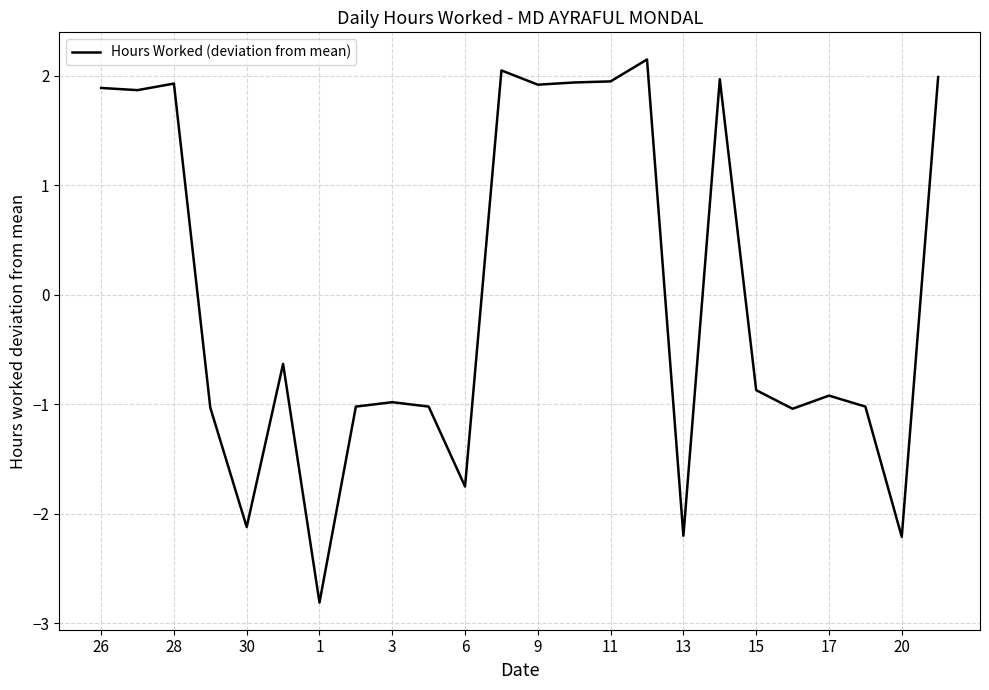

What is the difference between the maximum and minimum values?

5.0